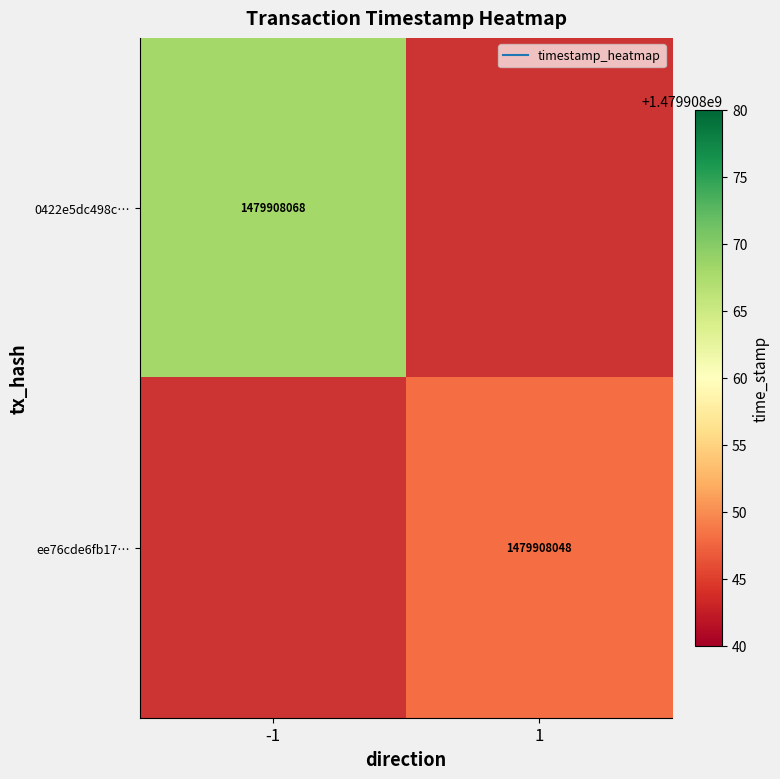

Which has a higher value, 0 or 1?

1